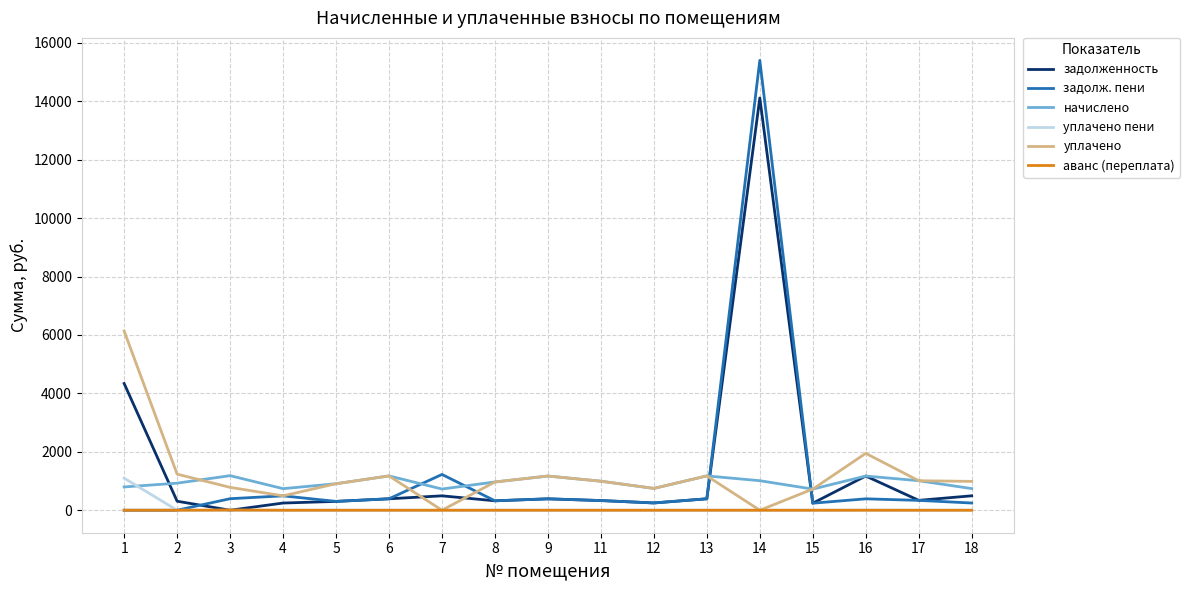

What is the difference between the начислено values at 16 and 2?

244.1